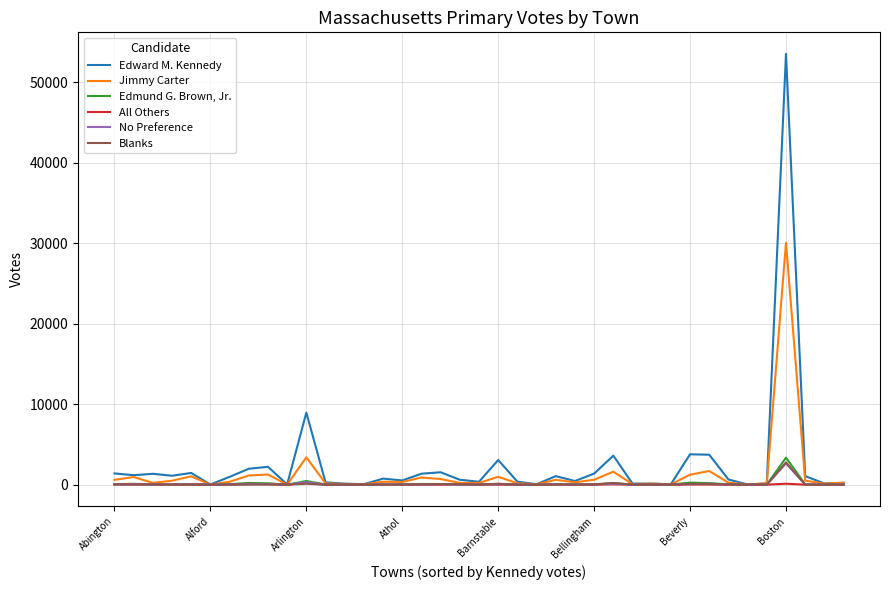

What is the greatest value displayed?

53528